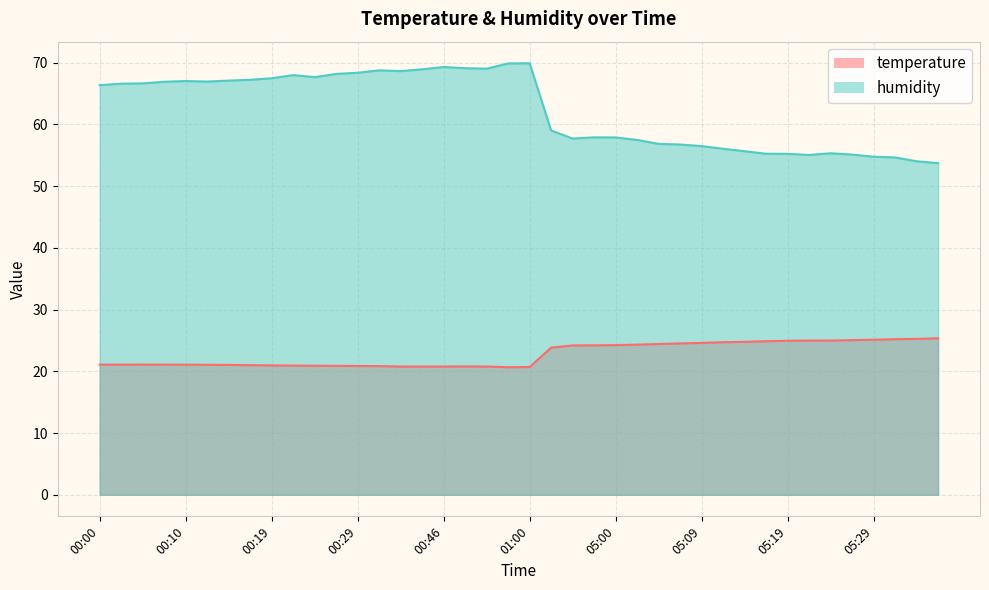

Between 00:07 and 00:24, which series saw the biggest shift?

humidity